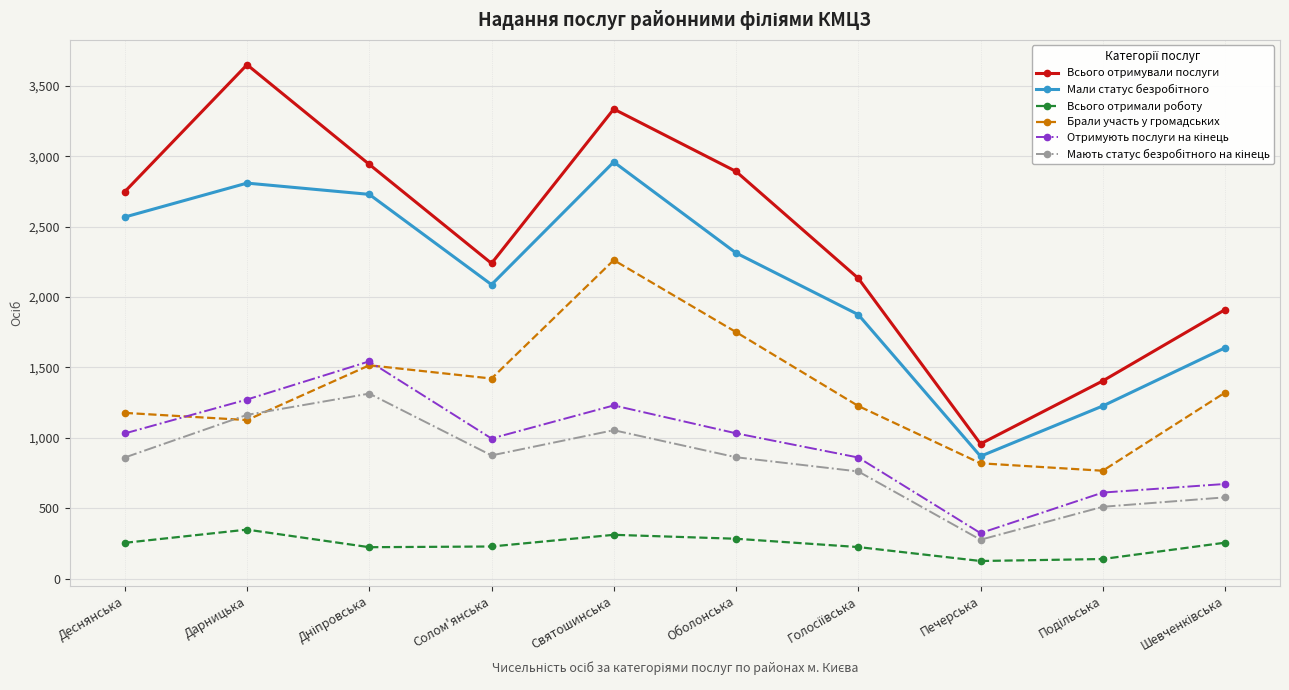

How many values in the Всього отримували послуги series are below 2748?

5